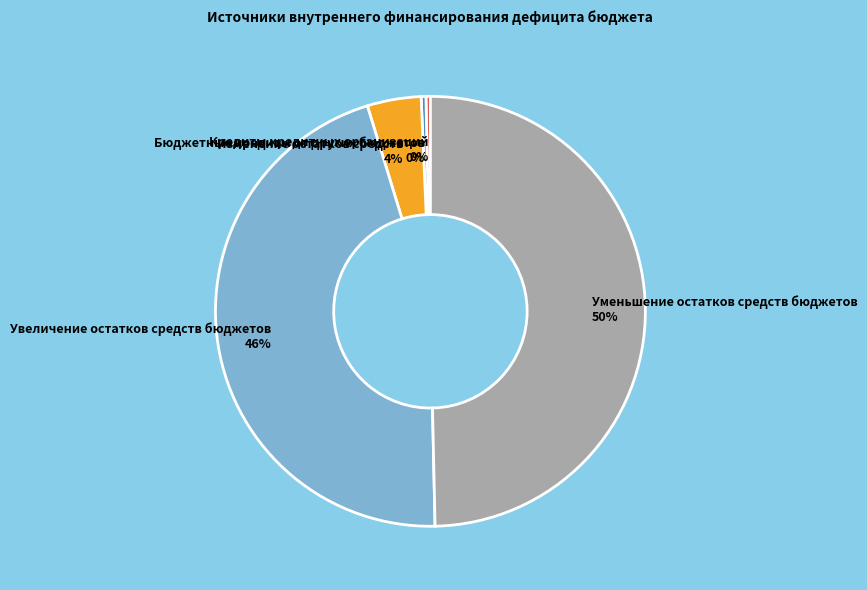

The Уменьшение остатков средств бюджетов slice represents 50% of the pie. True or false?

True